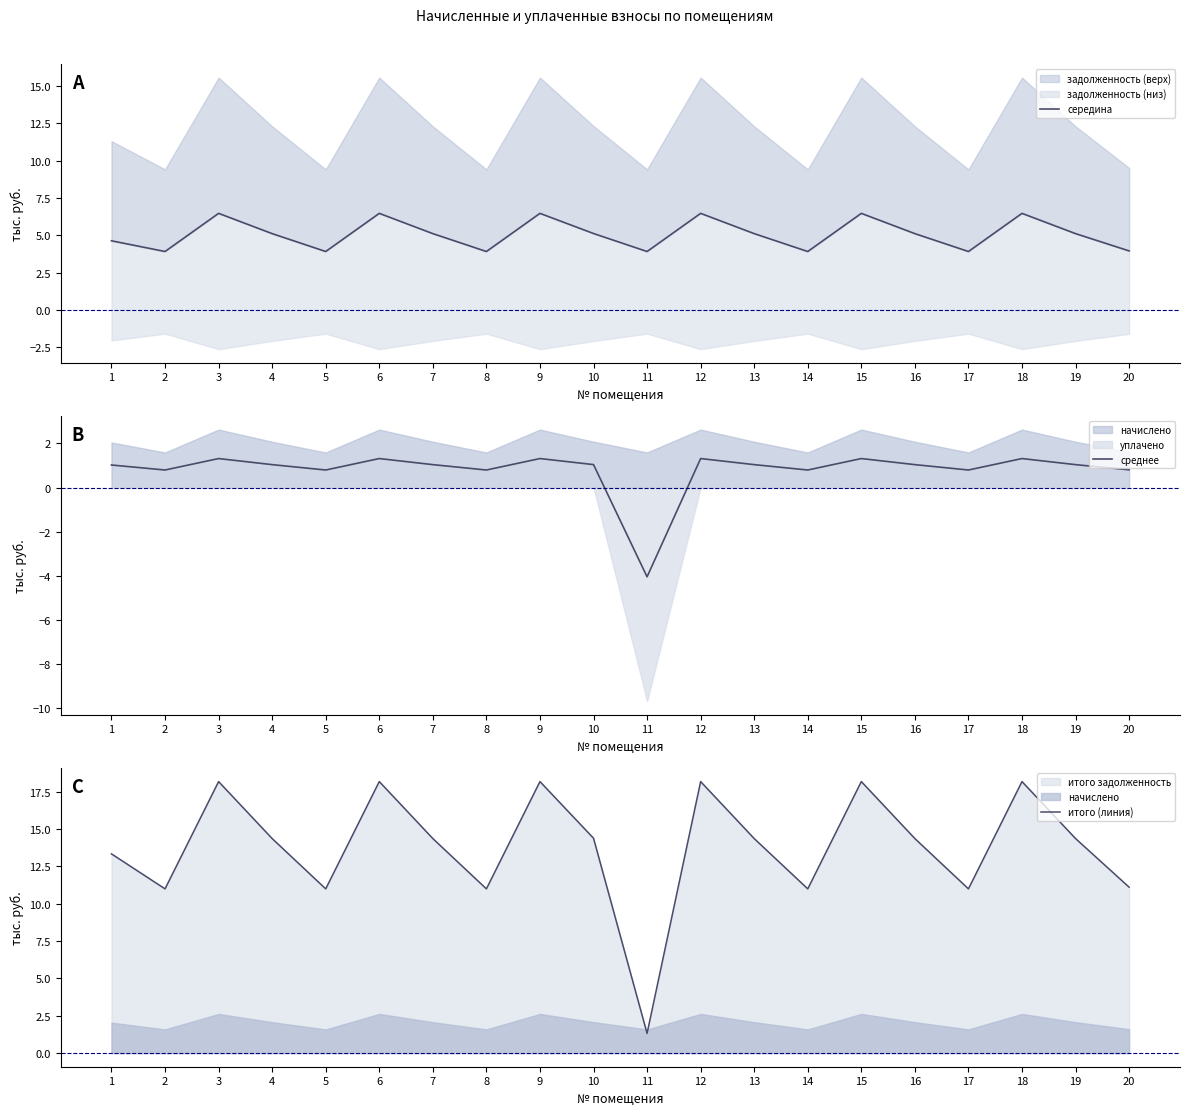

Is the value of итого (линия) at 7 greater than the value of середина at 18?

Yes